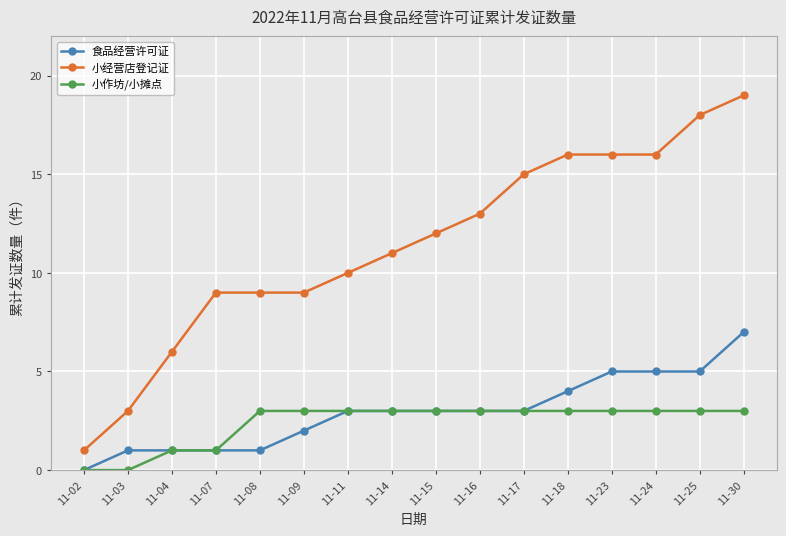

Reading right to left, transcribe all the data shown in this chart.

食品经营许可证: 7	5	5	5	4	3	3	3	3	3	2	1	1	1	1	0
小经营店登记证: 19	18	16	16	16	15	13	12	11	10	9	9	9	6	3	1
小作坊/小摊点: 3	3	3	3	3	3	3	3	3	3	3	3	1	1	0	0